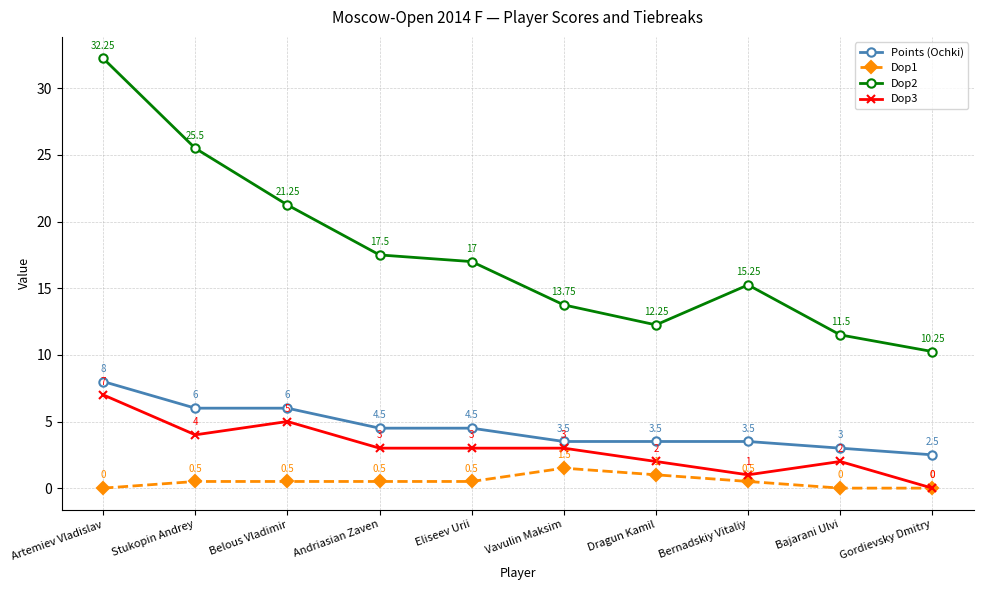

At which label does Points (Ochki) first exceed 4?

Artemiev Vladislav